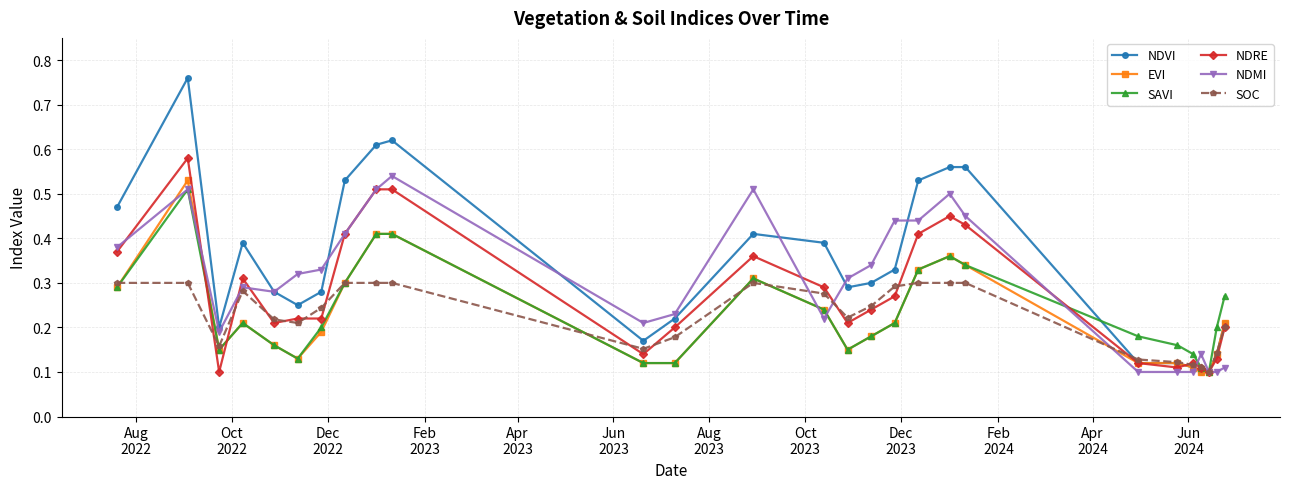

At how many categories does at least one series exceed 0?

27